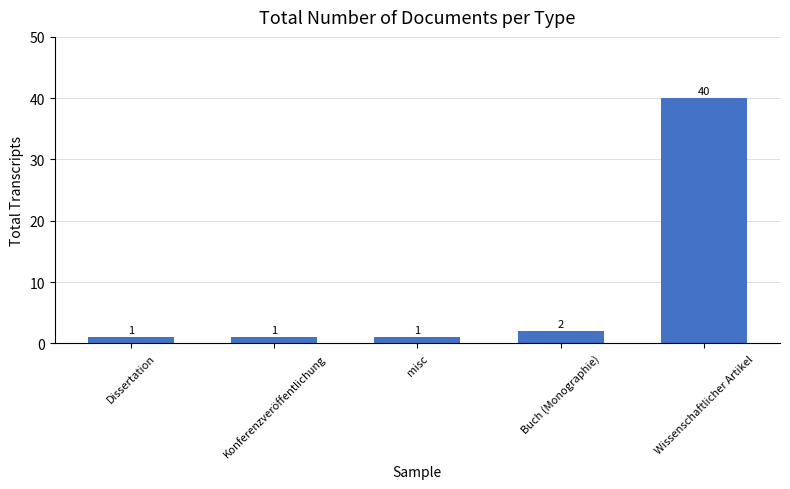

Between Dissertation and Wissenschaftlicher Artikel, which is larger?

Wissenschaftlicher Artikel